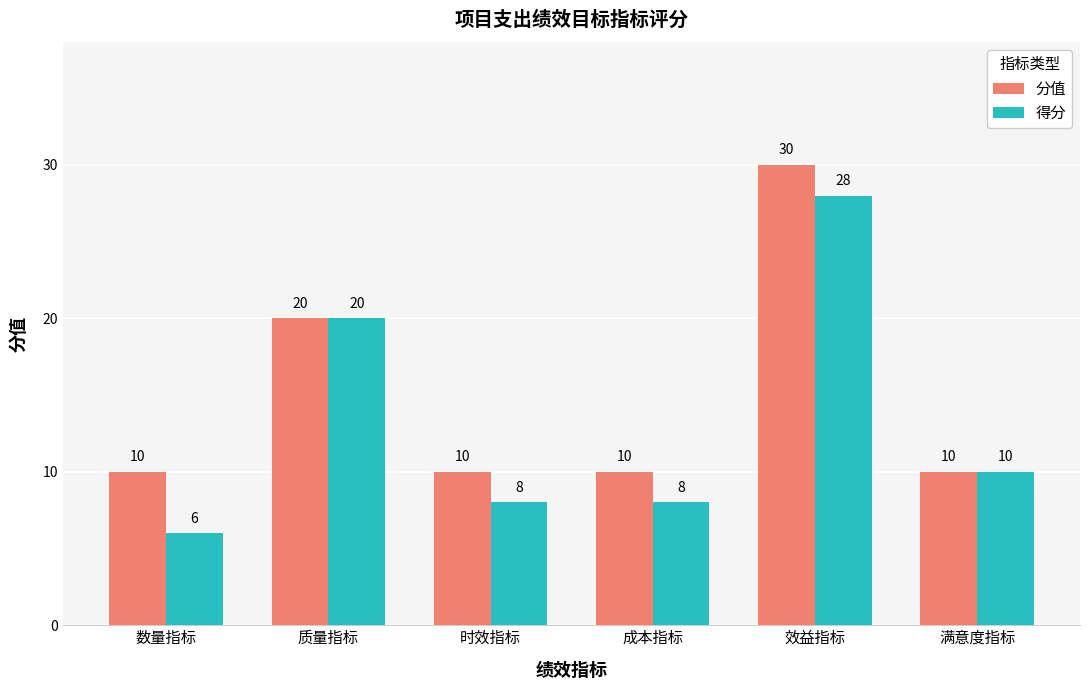

At which label does 分值 reach its peak?

效益指标